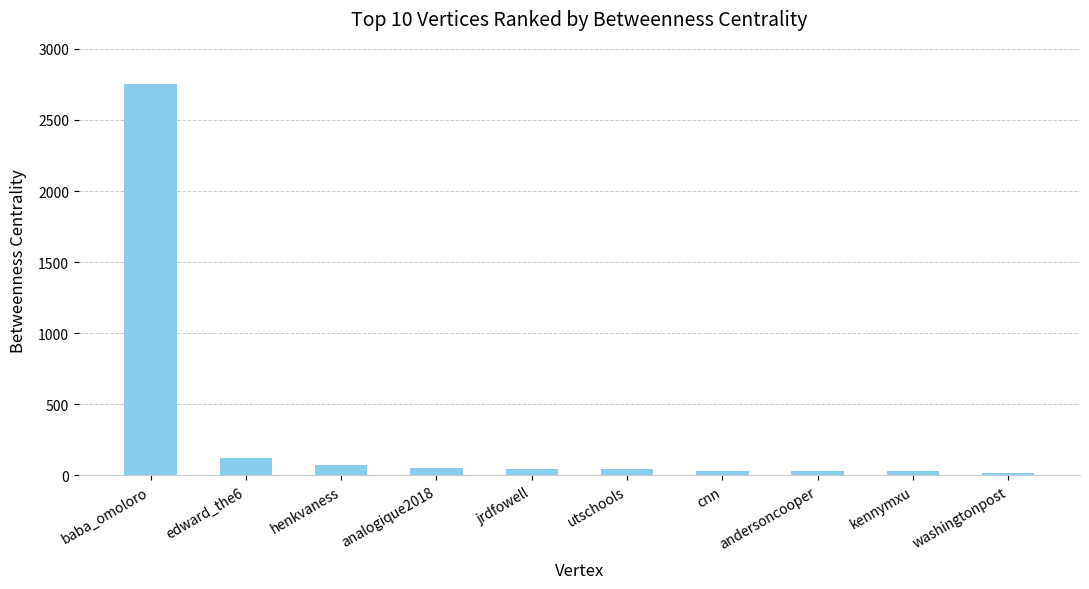

What is the value of the 8th bar from the left?

33